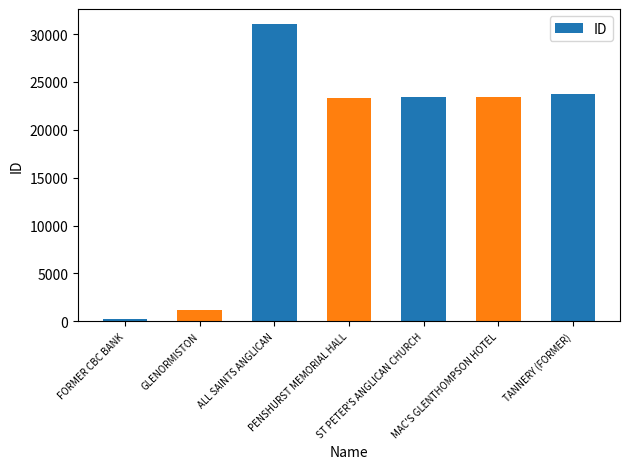

What is the average value?

18052